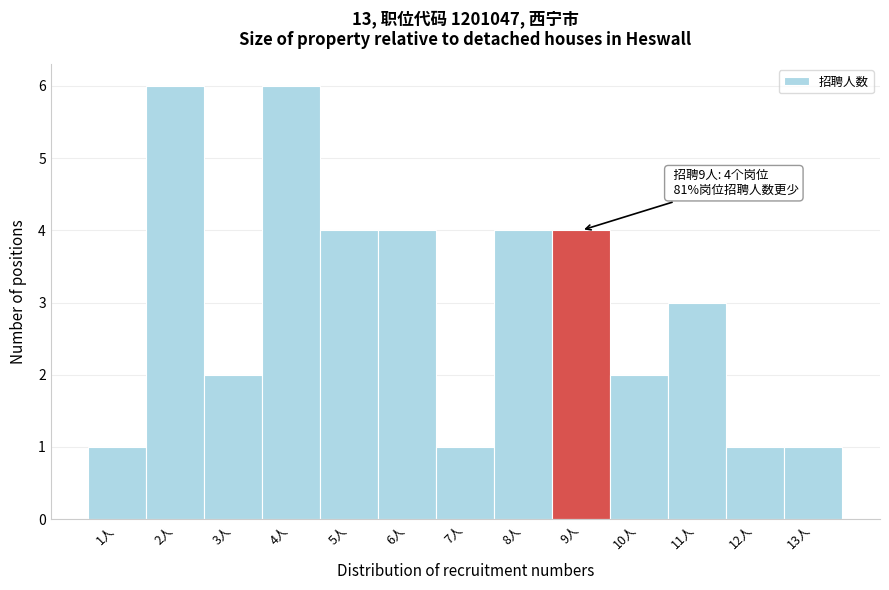

Reading left to right, transcribe all the data shown in this chart.

1人=1	2人=6	3人=2	4人=6	5人=4	6人=4	7人=1	8人=4	9人=4	10人=2	11人=3	12人=1	13人=1